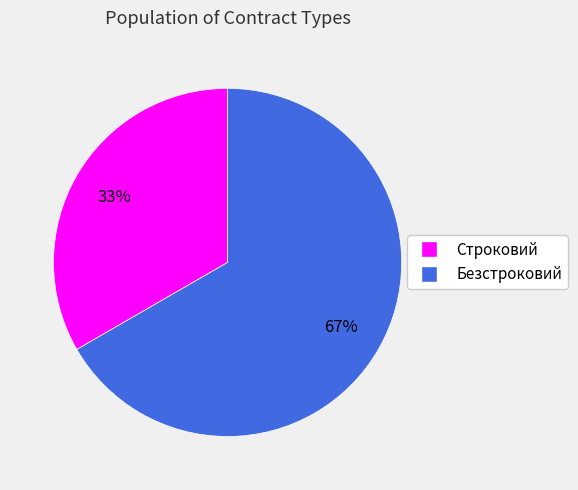

Which slice is the smallest?

Строковий